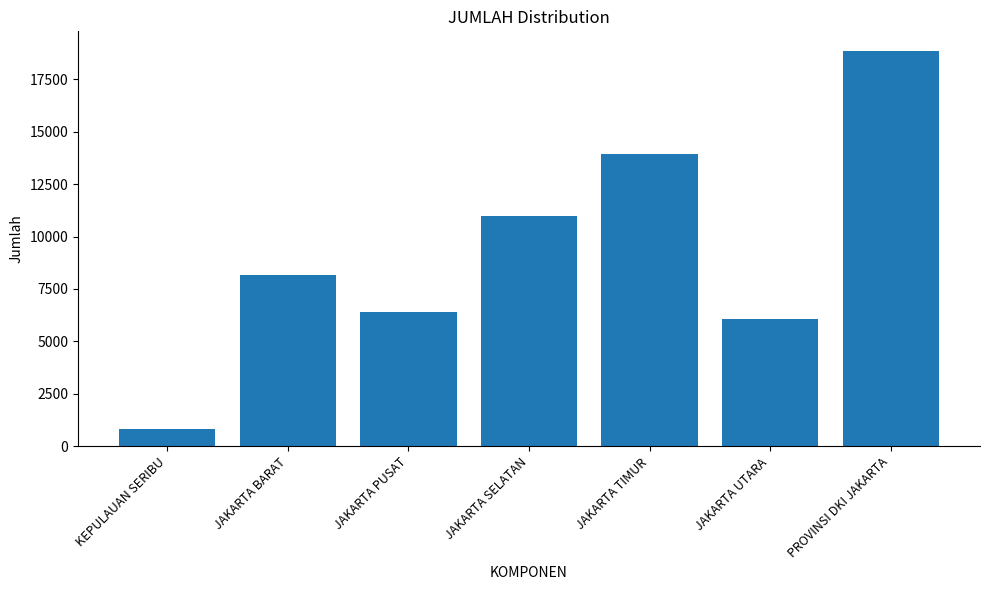

Reading left to right, what are all the values shown in this chart?

KEPULAUAN SERIBU=827	JAKARTA BARAT=8172	JAKARTA PUSAT=6381	JAKARTA SELATAN=10969	JAKARTA TIMUR=13924	JAKARTA UTARA=6077	PROVINSI DKI JAKARTA=18853